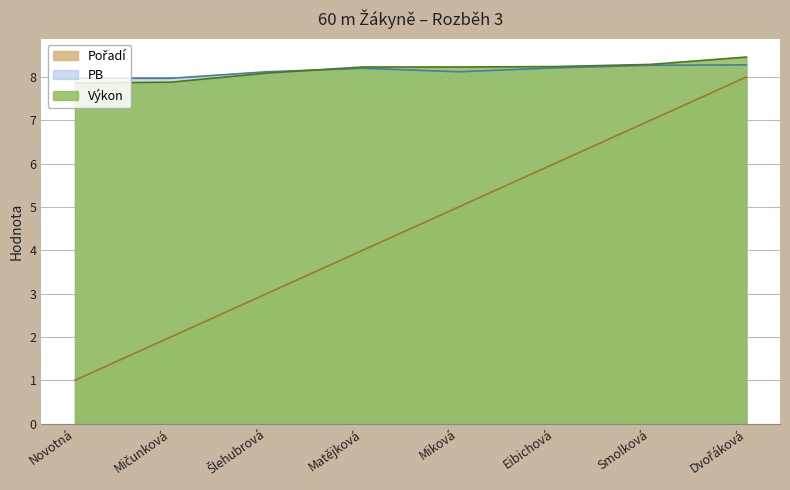

The value of Pořadí at Eibichová is 2.0. True or false?

False